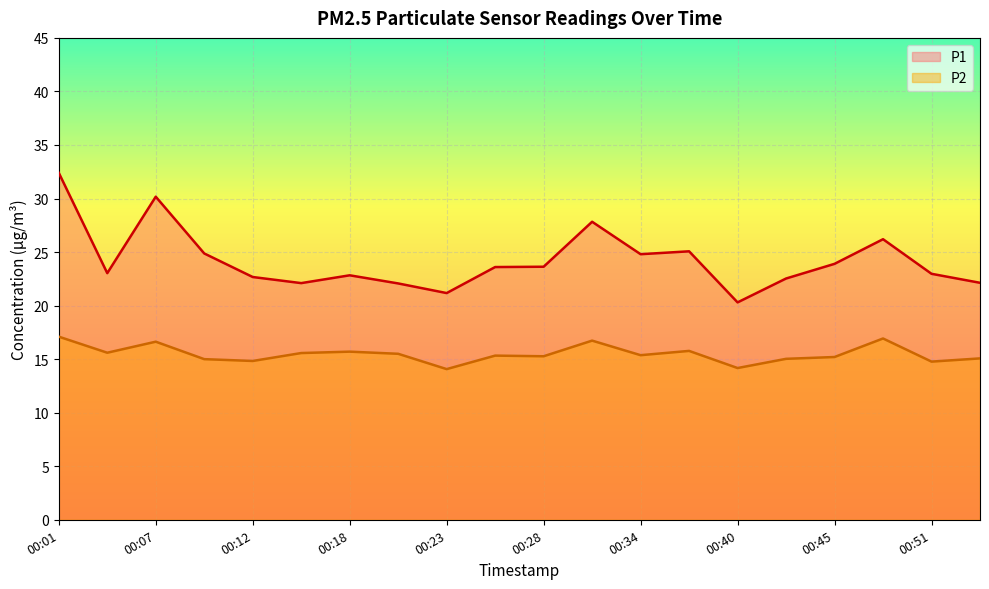

List the series in order of their peak value, lowest first.

P2, P1